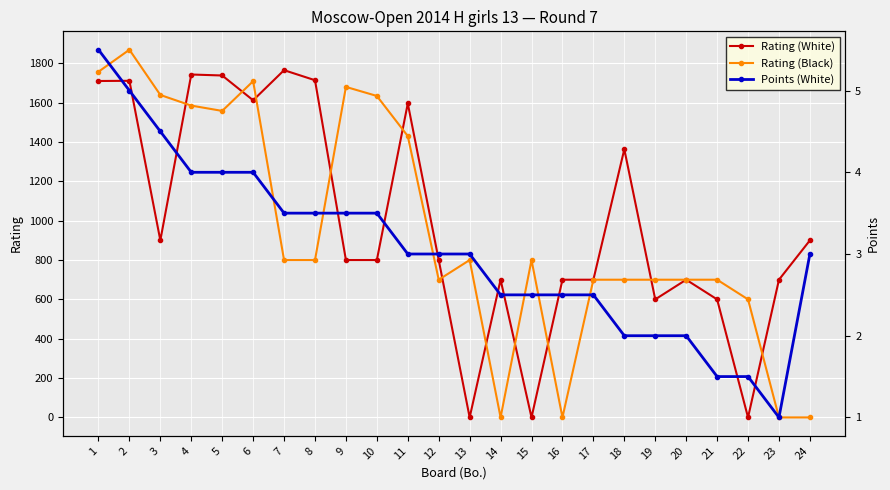

True or false: Points (White) has more than 1 points higher than both neighbors.

False